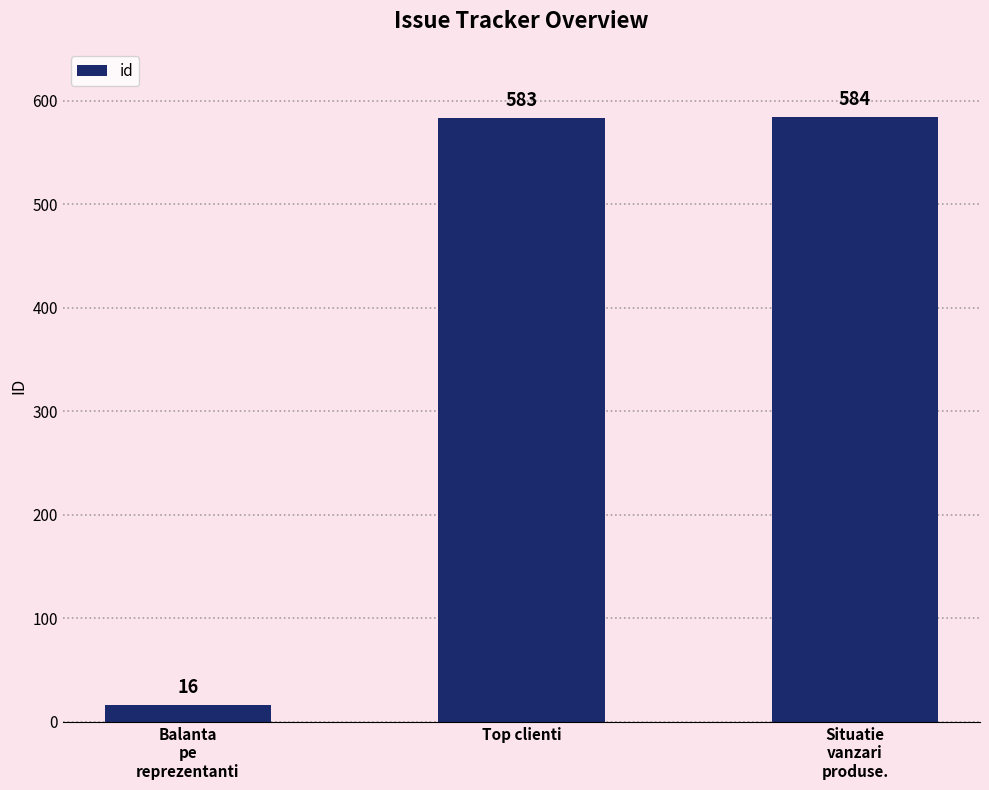

Where is the data nearest to the value 300?

Top clienti